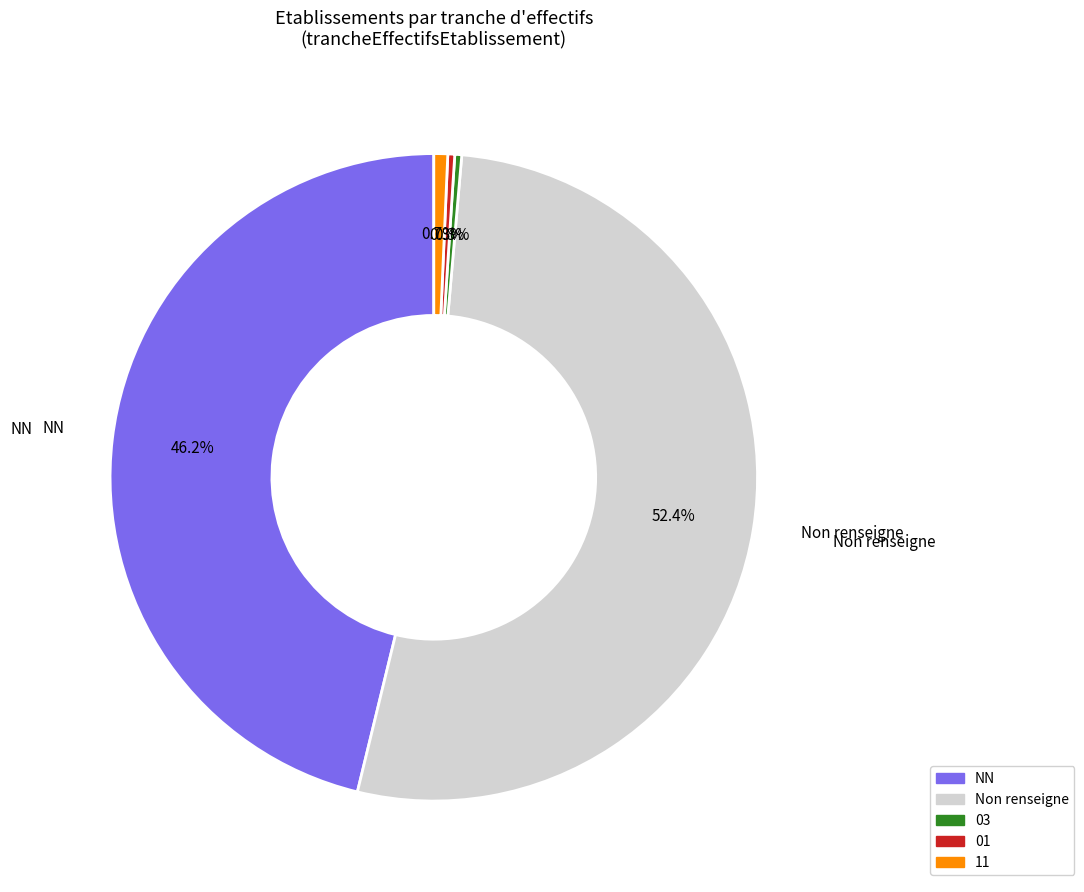

Count the number of slices in the pie.

5